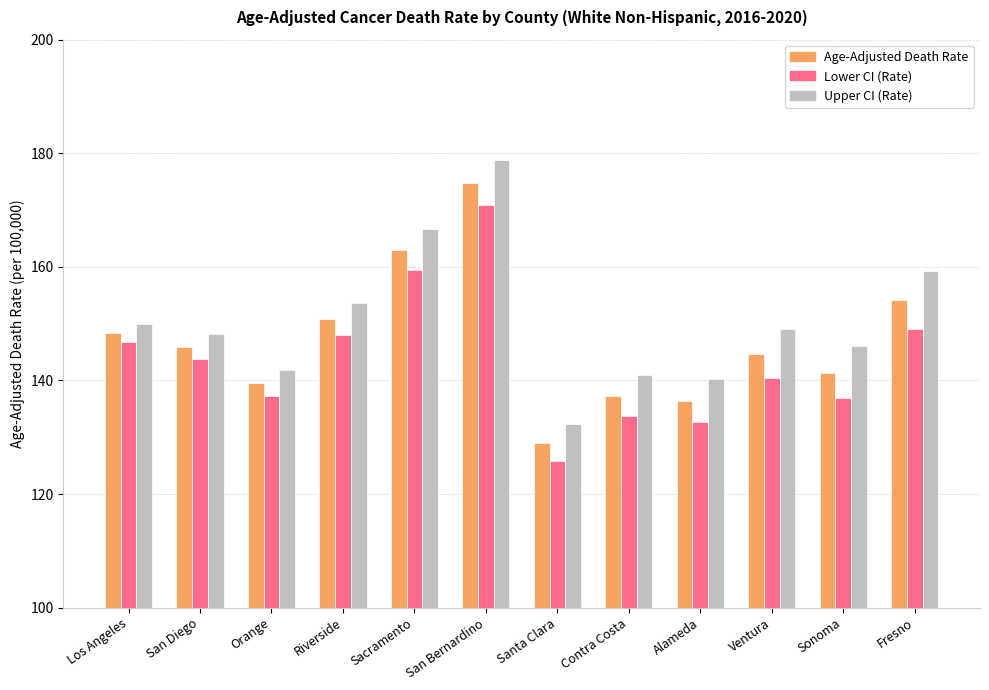

What are all the series names shown in the legend?

Age-Adjusted Death Rate, Lower CI (Rate), Upper CI (Rate)